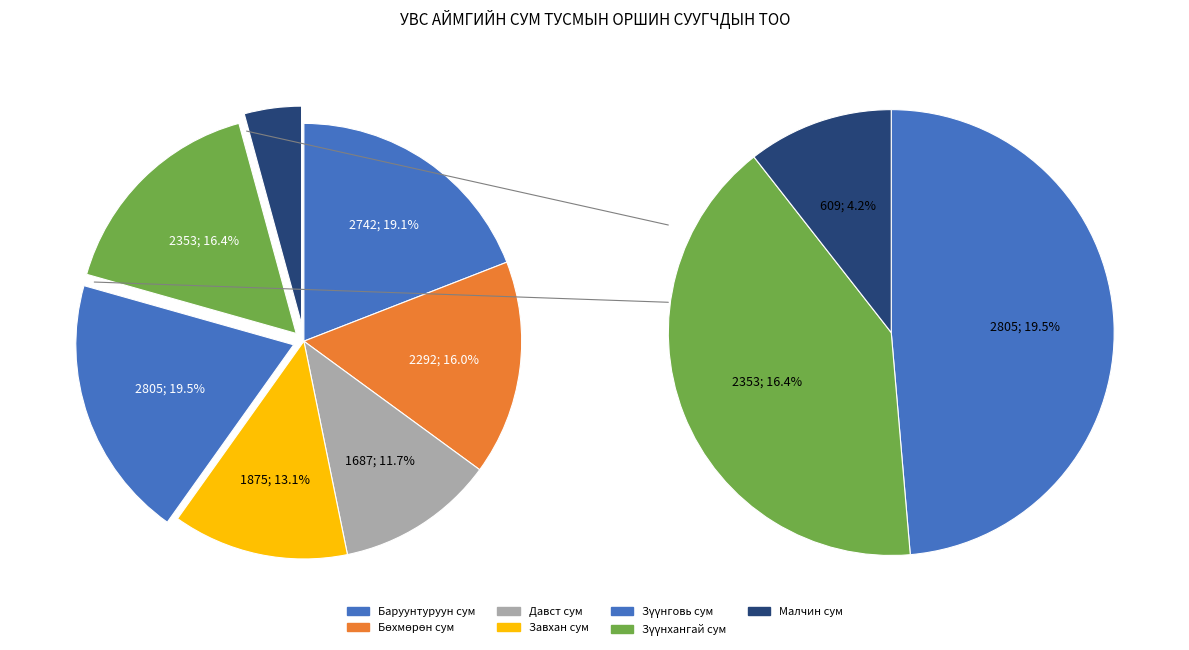

Is Бөхмөрөн сум the majority of the pie?

No